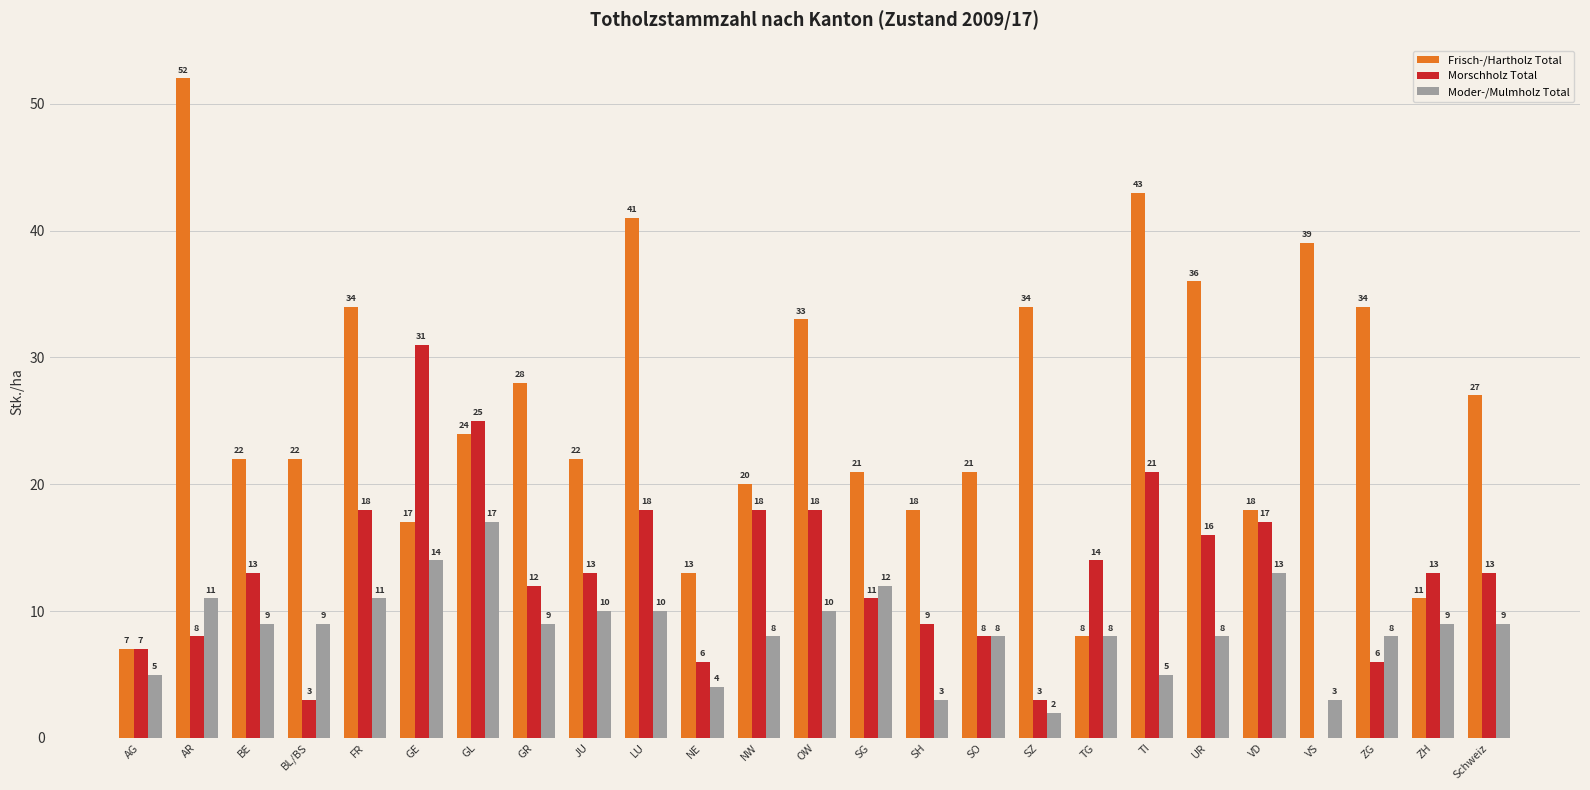

How many groups of bars are there?

25